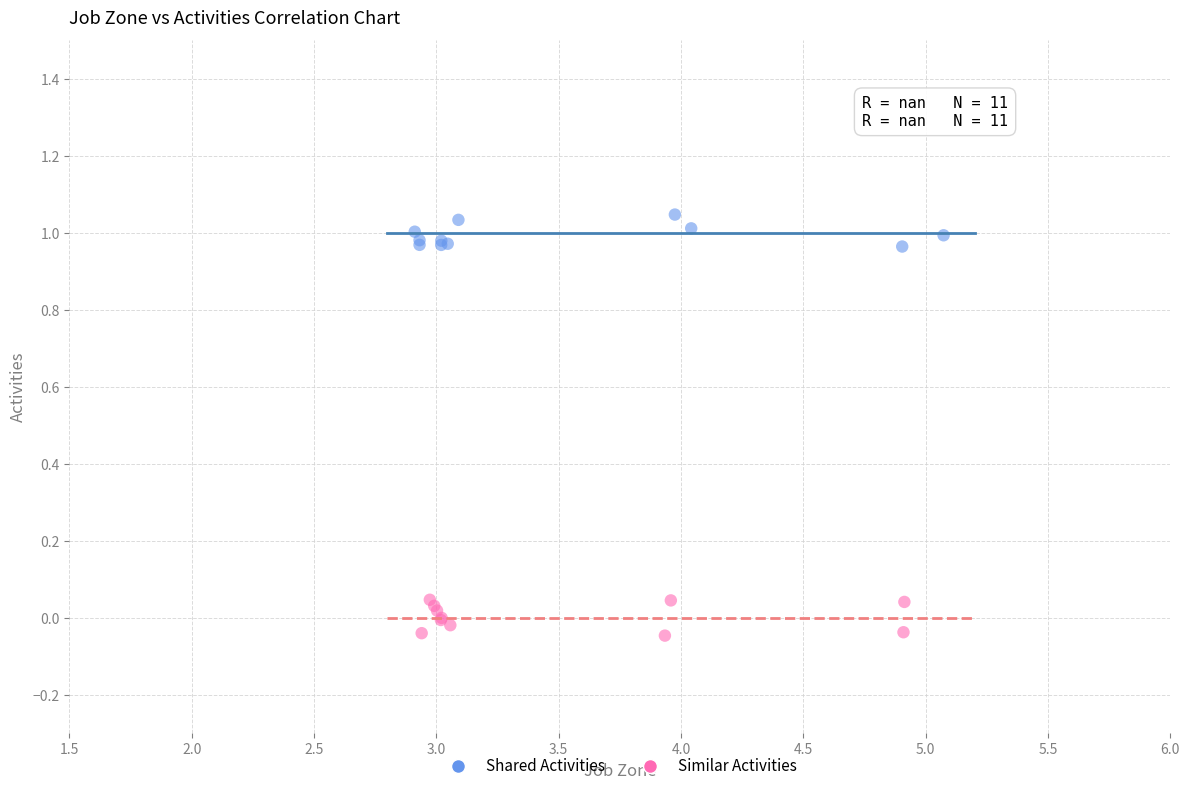

Which series reaches the maximum Y coordinate?

Shared Activities